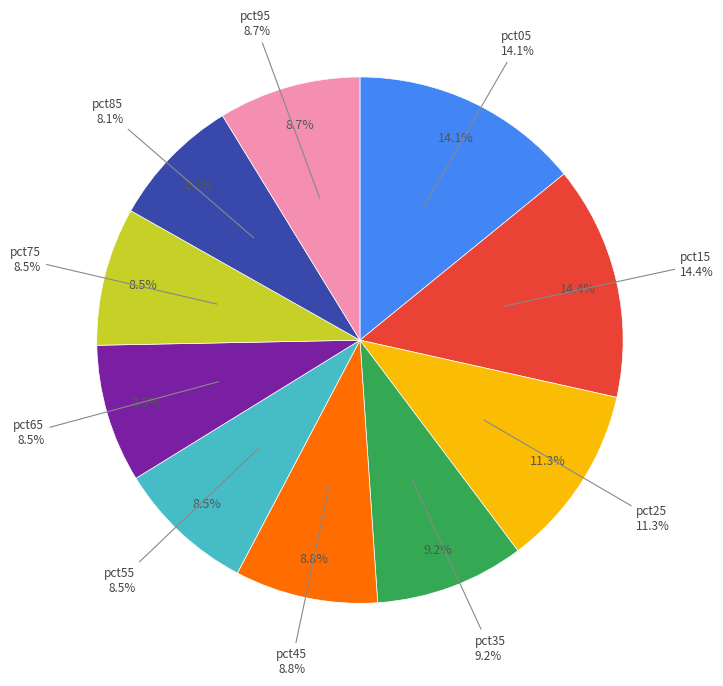

To the nearest percent, what percentage of the pie is pct55?

8%